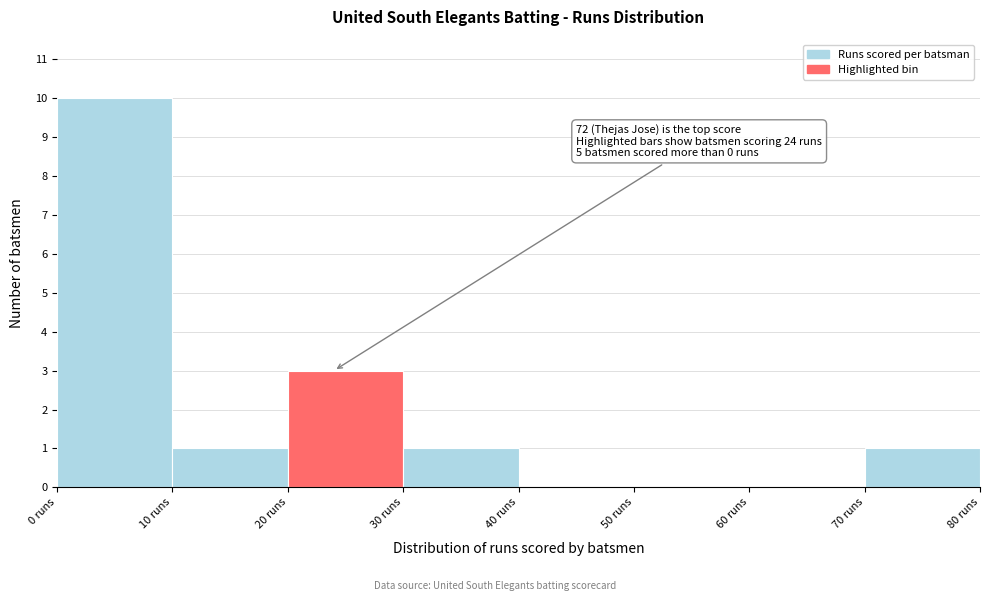

Which range on the x-axis has the tallest bar?

0 to 10